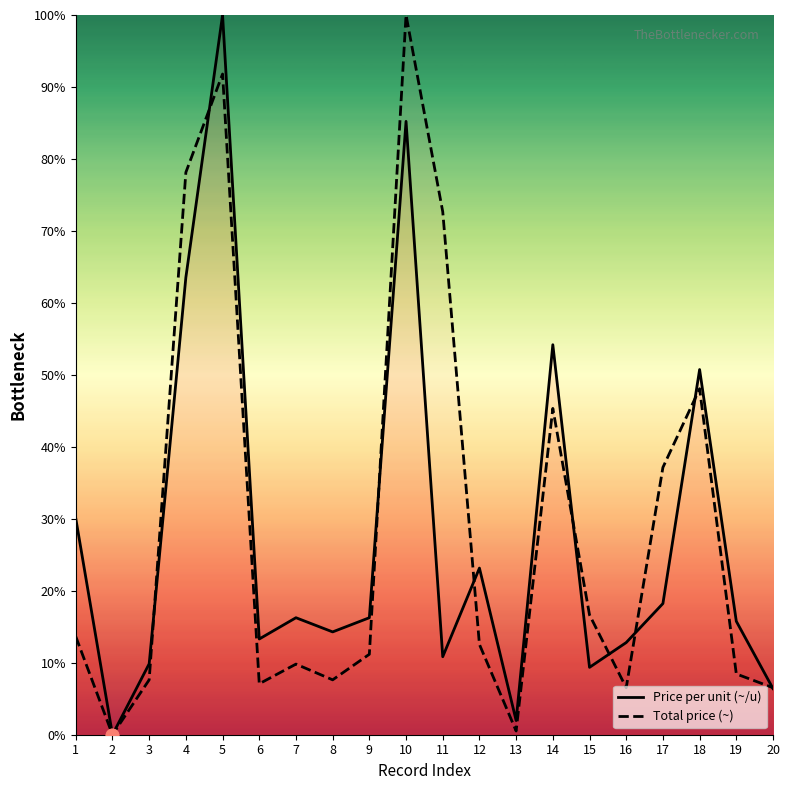

What are all the series names shown in the legend?

Price per unit (~/u), Total price (~)